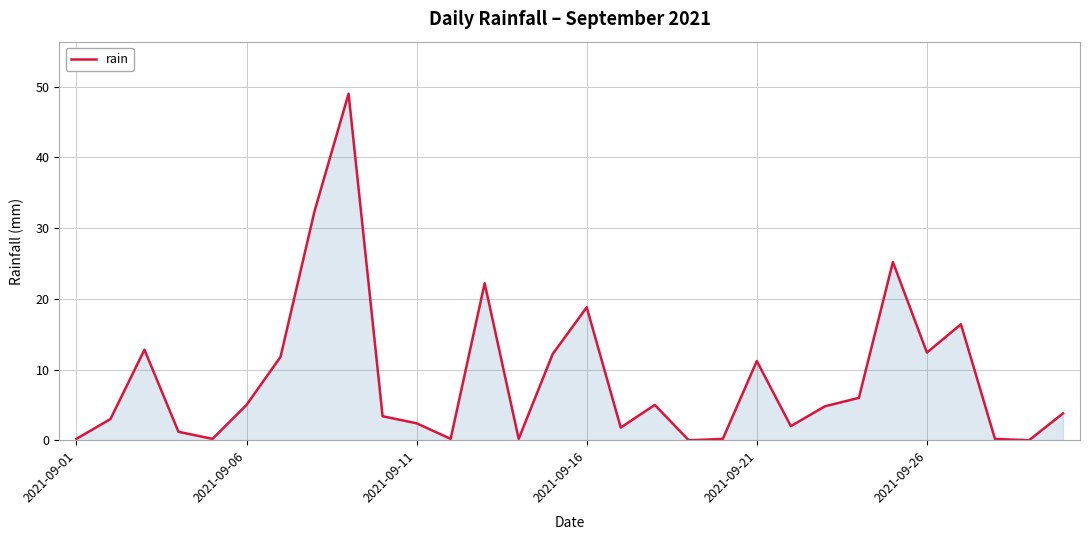

What is the difference between the maximum and minimum values?

49.0